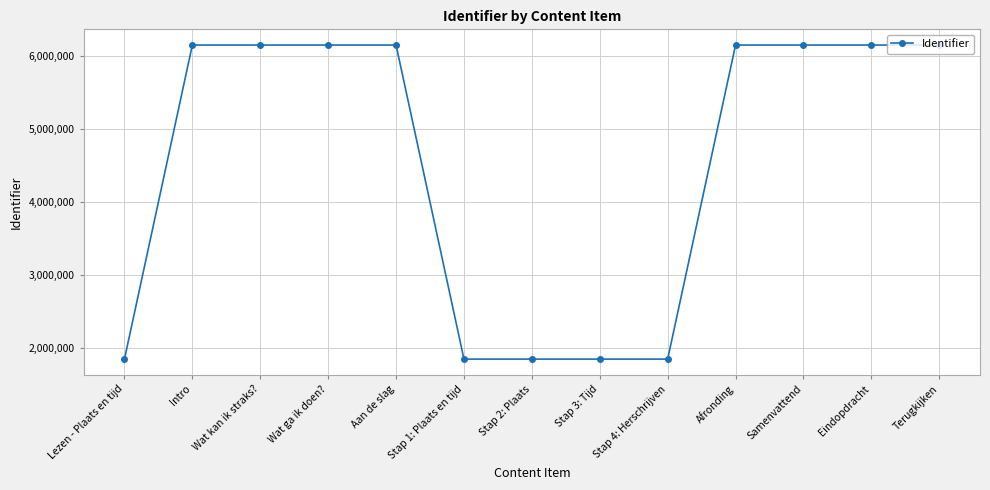

At which label is the value closest to 4001803?

Intro